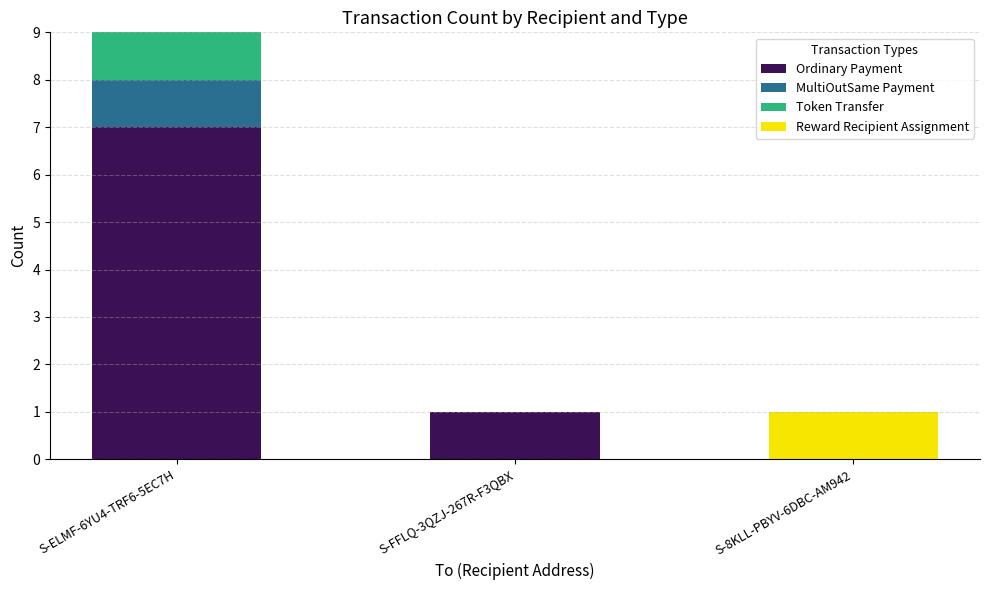

What is the total value across all series at S-8KLL-PBYV-6DBC-AM942?

1